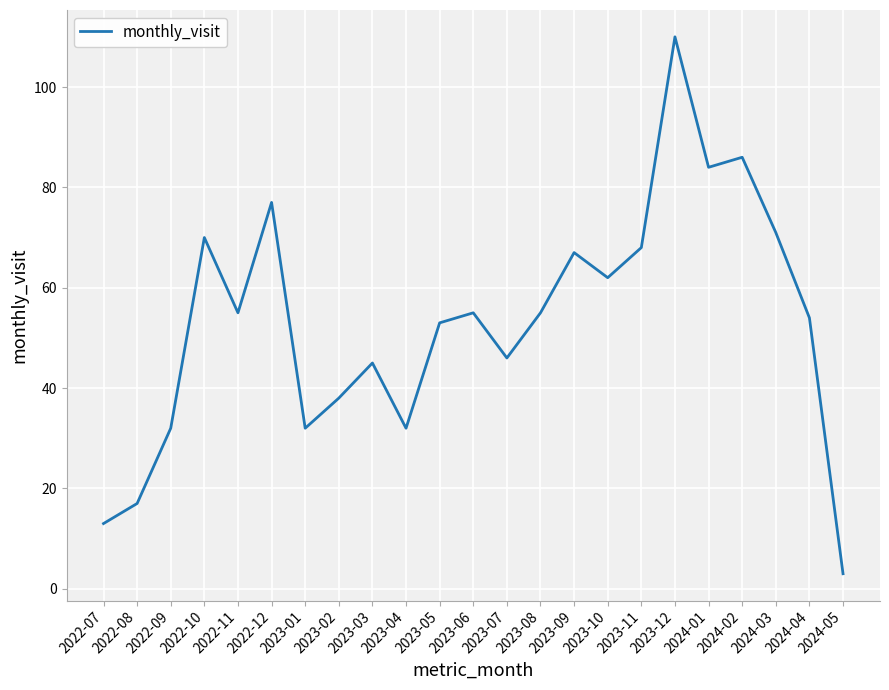

What is the difference between the values at 2023-03 and 2022-09?

13